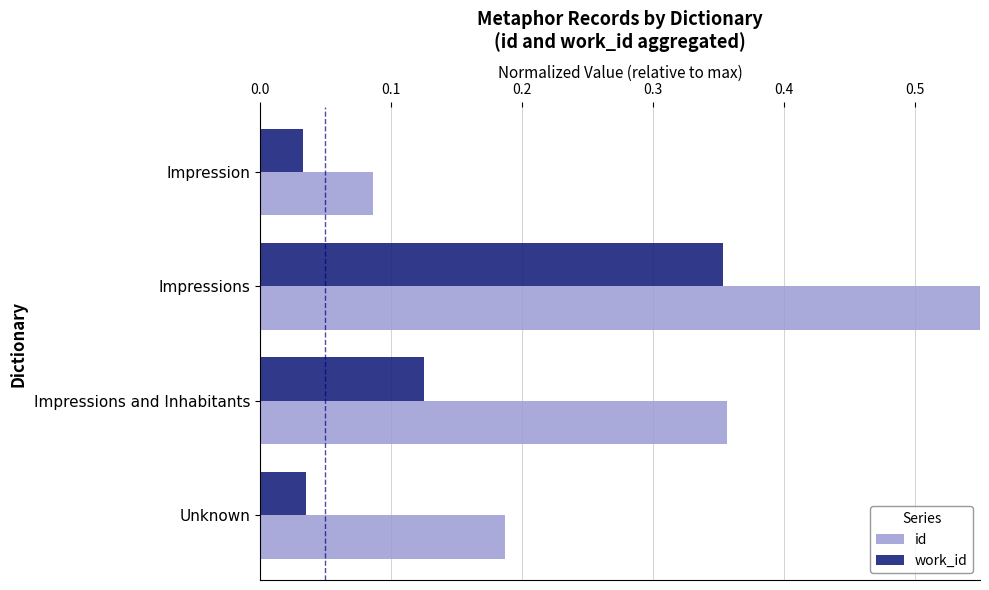

Are the bars horizontal?

Yes